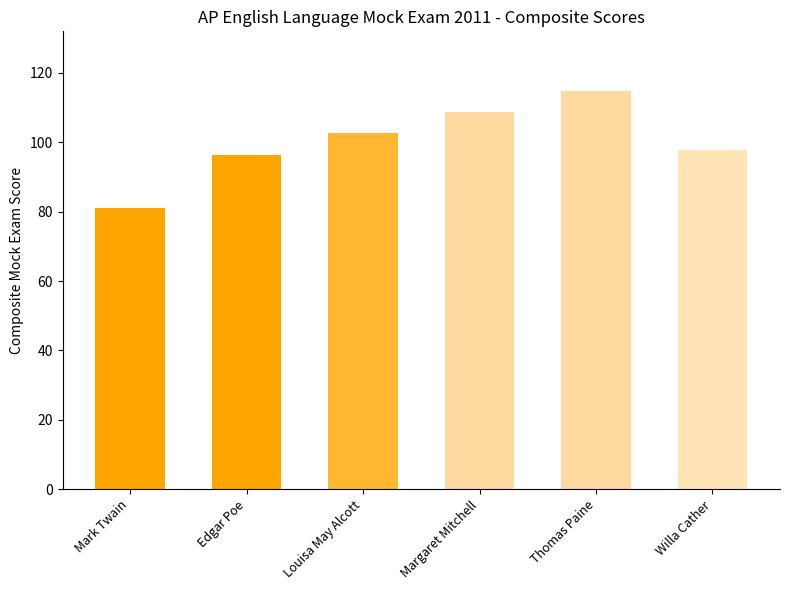

How many categories are shown in the chart?

6